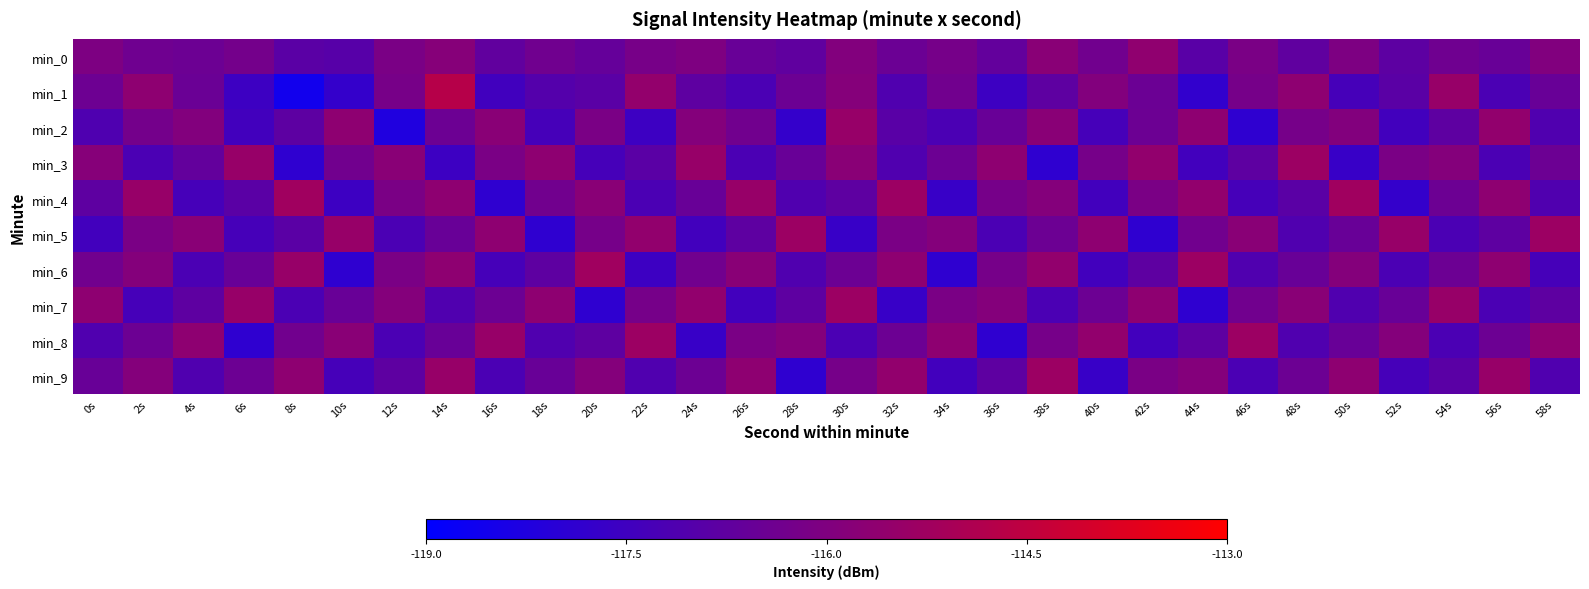

Between 46s and 50s, which series saw the biggest shift?

min_4